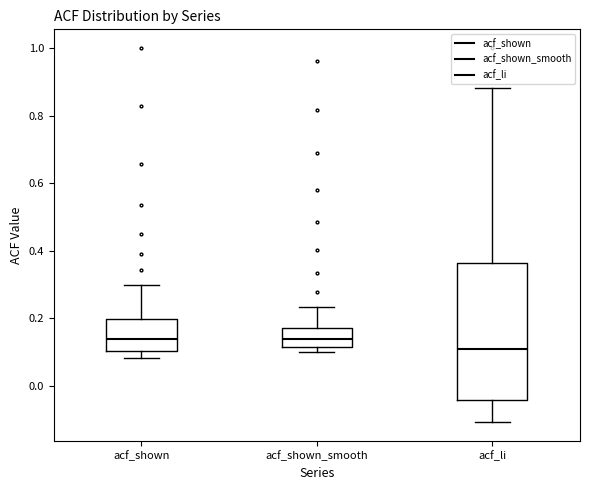

Reading left to right, transcribe this box plot: for each box, give where its median line is, the range the box spans, and where its two whiskers end, as read against the y-axis. The values are not printed on the chart, so give them approximately, as read against the axis.

acf_shown: median 0.14, box 0.10 to 0.20, whiskers 0.08 to 0.30
acf_shown_smooth: median 0.14, box 0.12 to 0.18, whiskers 0.10 to 0.24
acf_li: median 0.10, box -0.04 to 0.36, whiskers -0.10 to 0.88